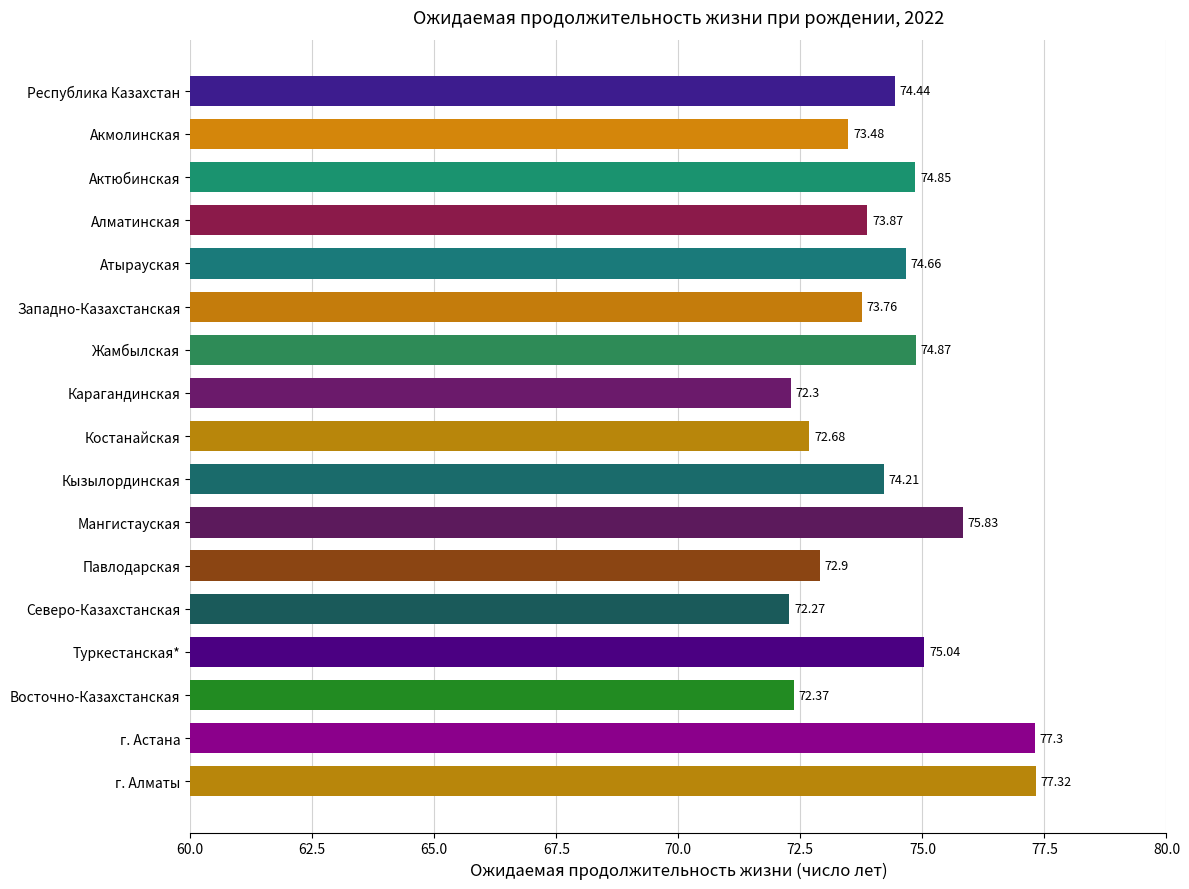

Are the bars grouped side by side (vs. stacked)?

No